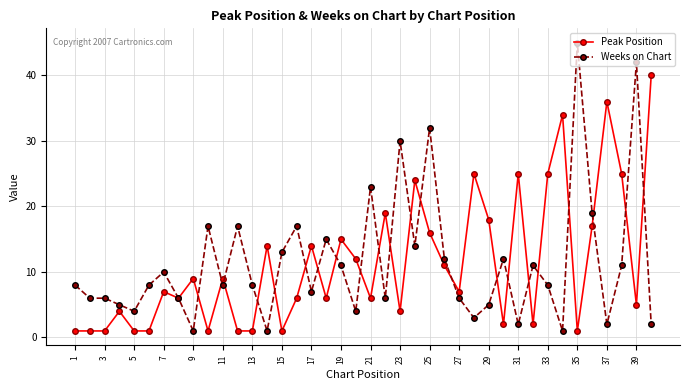

What are all the series names shown in the legend?

Peak Position, Weeks on Chart